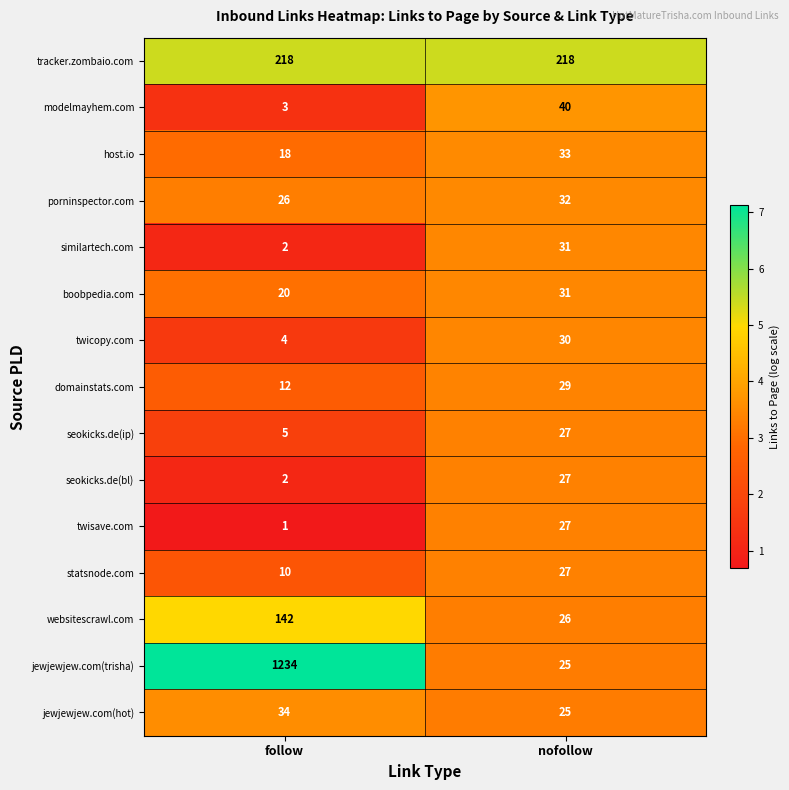

What is the difference between the highest and lowest values at follow?

1233